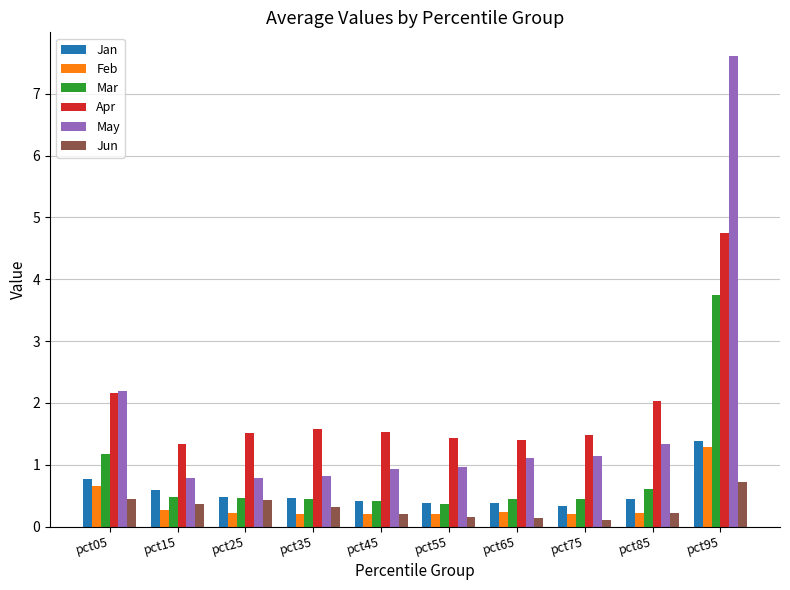

What is the spread (max minus min) of values at pct85?

1.8